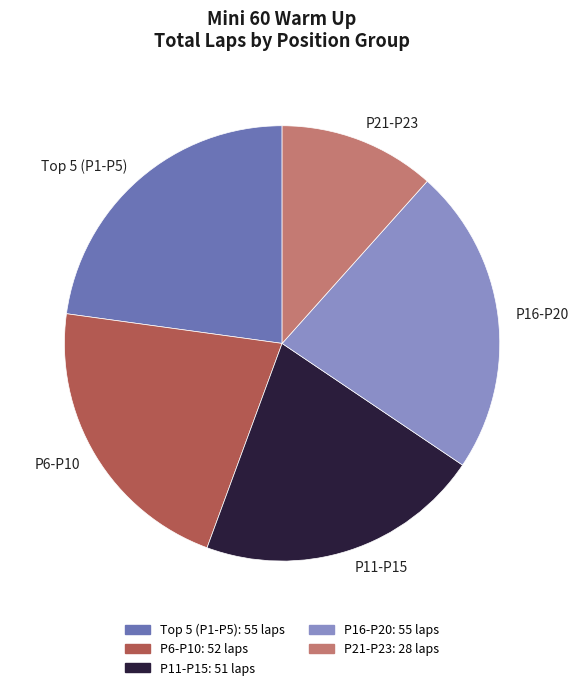

What is the ratio of the value at P11-P15 to the value at P16-P20?

0.9